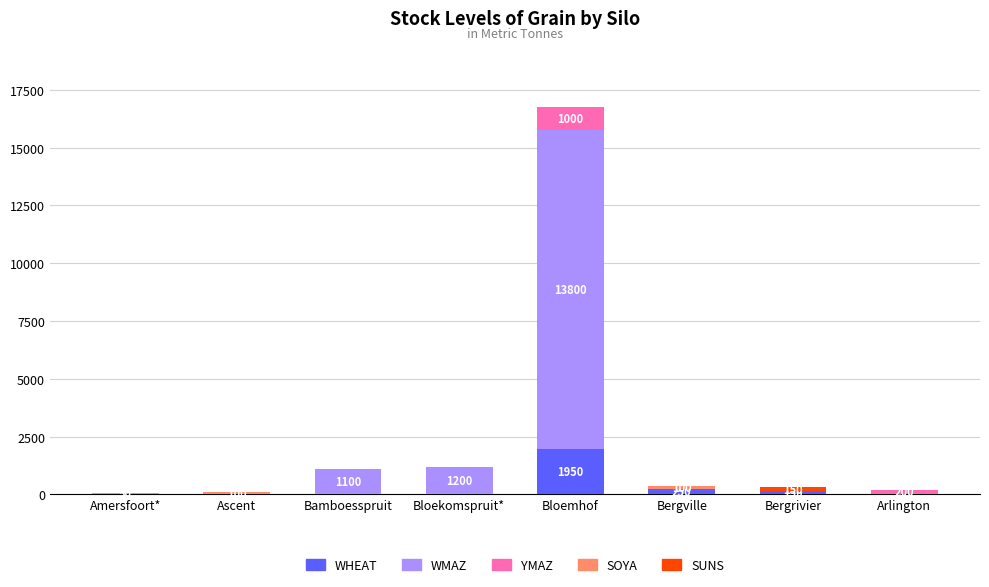

Is it true that WHEAT equals 0 at Bamboesspruit?

True